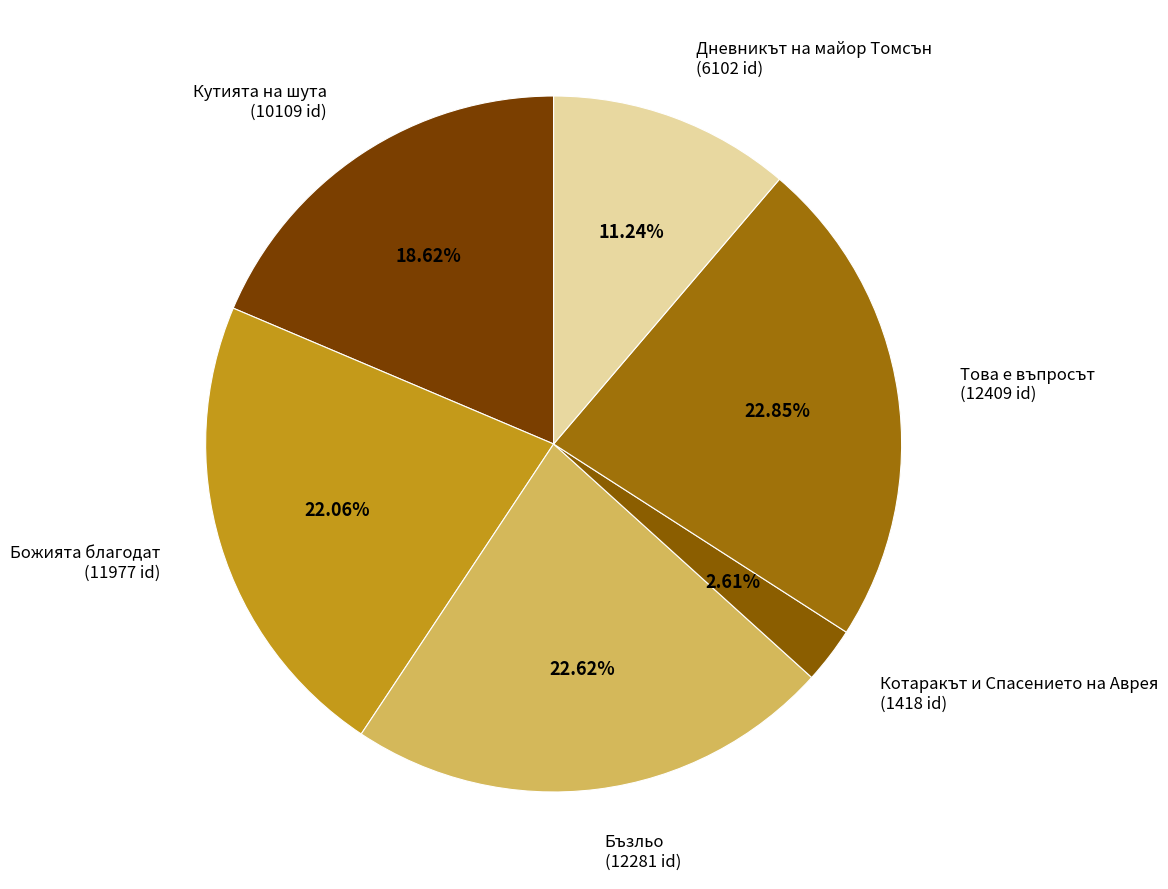

To the nearest percent, what is the average slice percentage?

17%